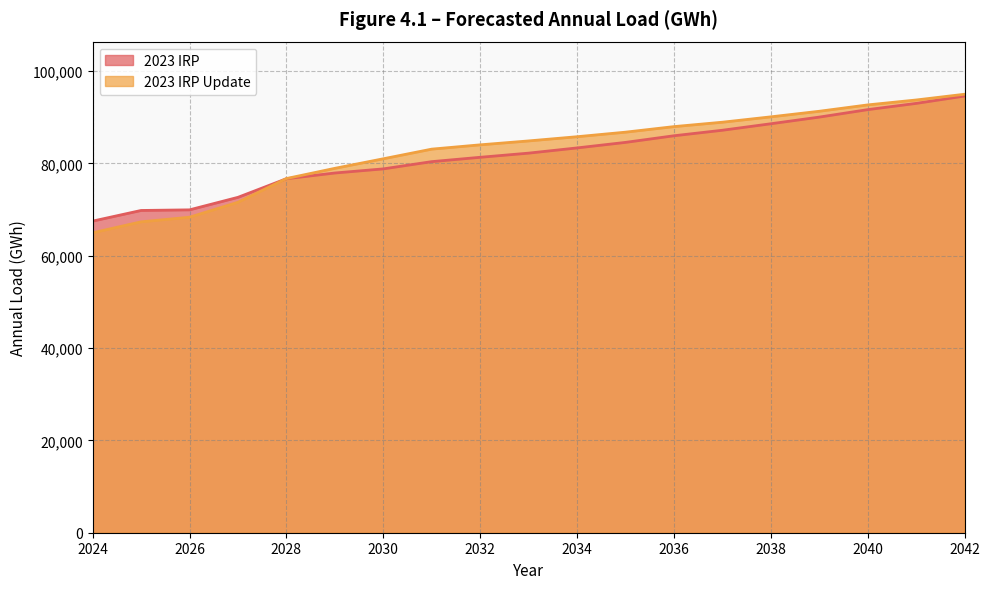

What is the difference between the 2023 IRP Update values at 2031 and 2036?

4878.0